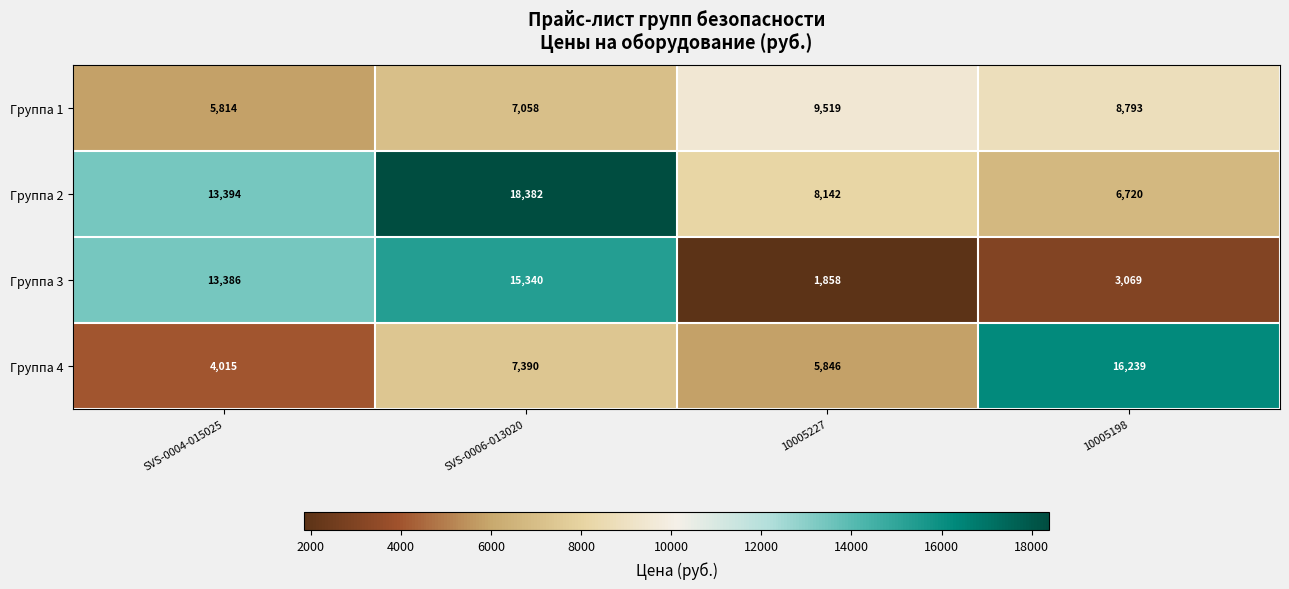

Reading left to right, list all the values displayed in this chart.

Группа 1: 5814	7058	9519	8793
Группа 2: 13394	18382	8142	6720
Группа 3: 13386	15340	1858	3069
Группа 4: 4015	7390	5846	16239